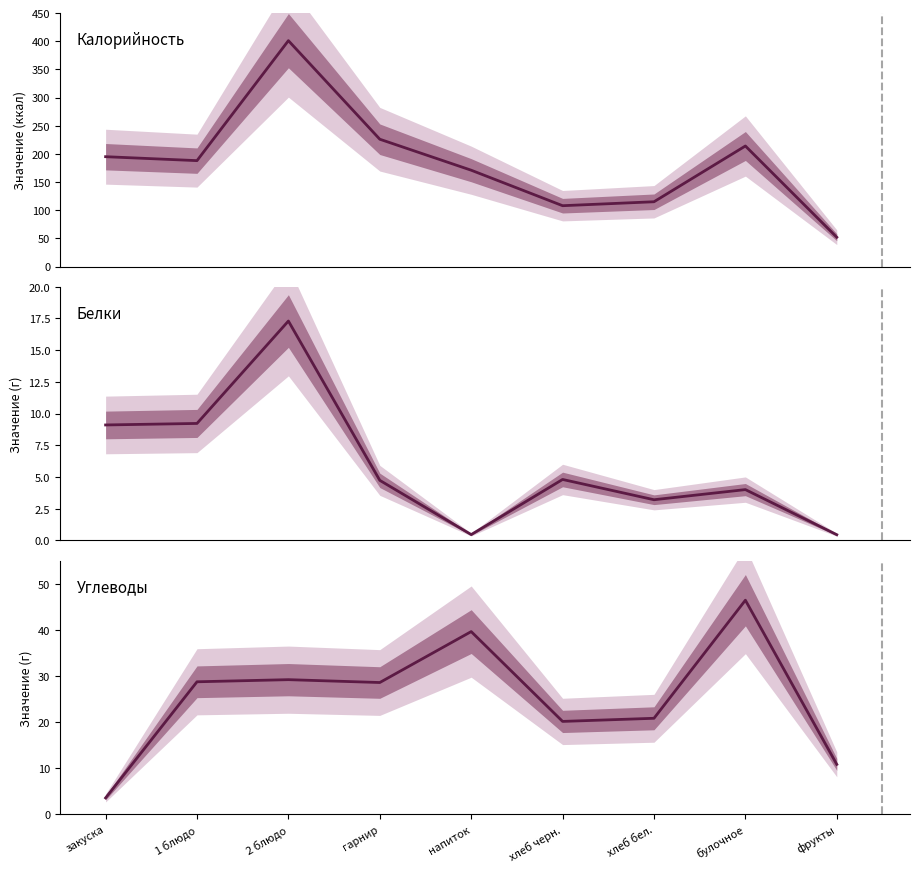

At which category does Углеводы reach its first local valley?

гарнир